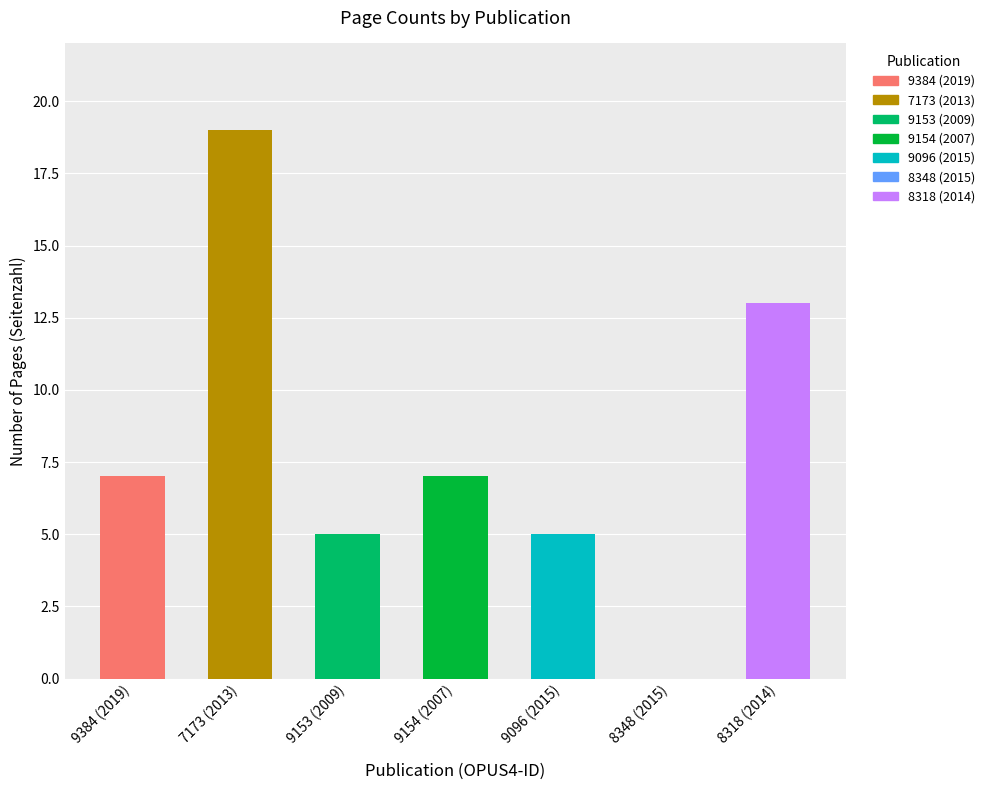

What is the label of the 3rd bar from the right?

OPUS4-9096